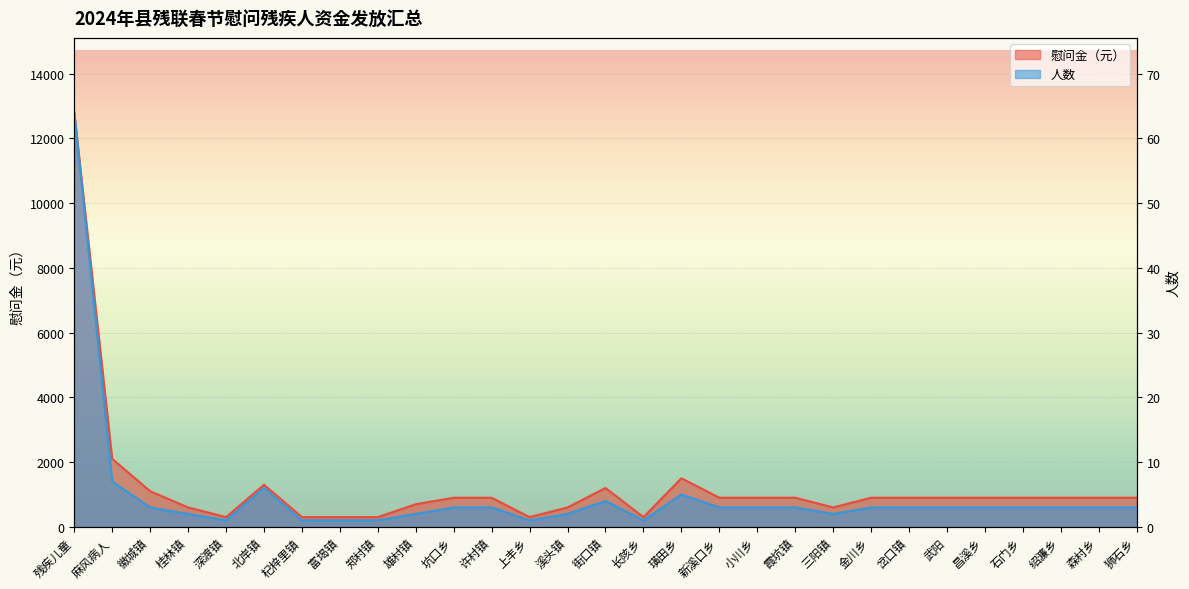

Which series changed the most between 富堨镇 and 雄村镇?

慰问金（元）